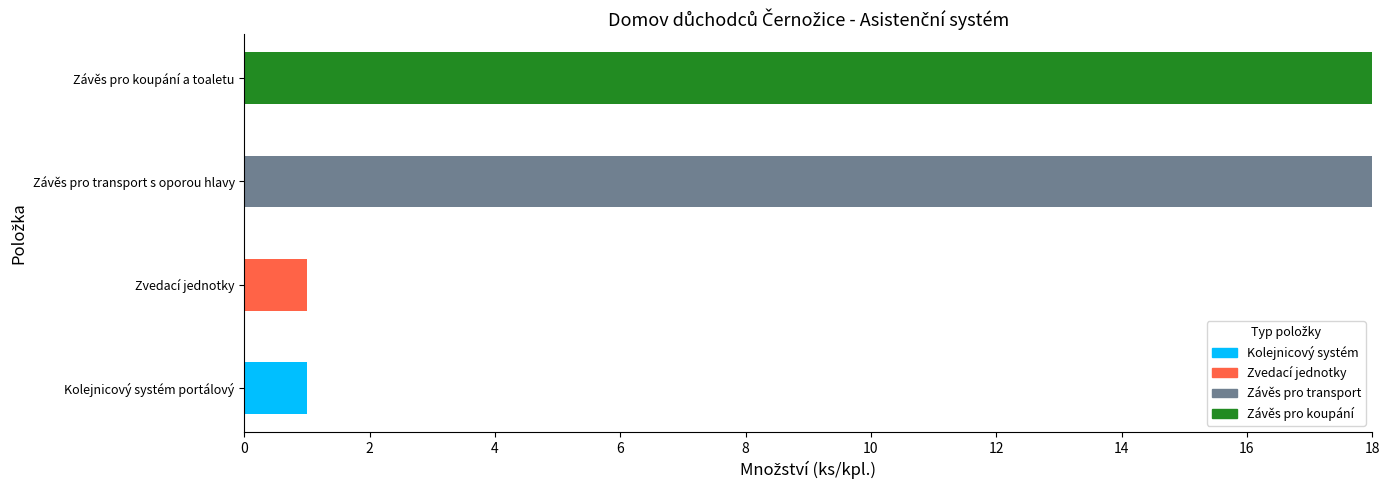

Which category has the highest value in the Kolejnicový systém series?

Kolejnicový systém portálový